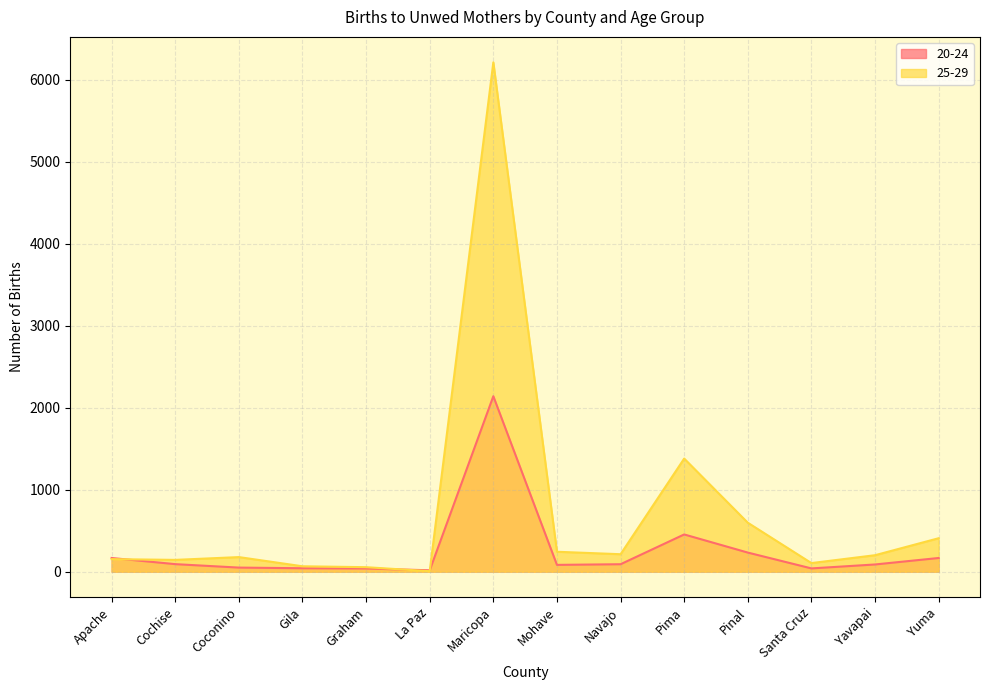

What is the label of the 3rd point from the left?

Coconino